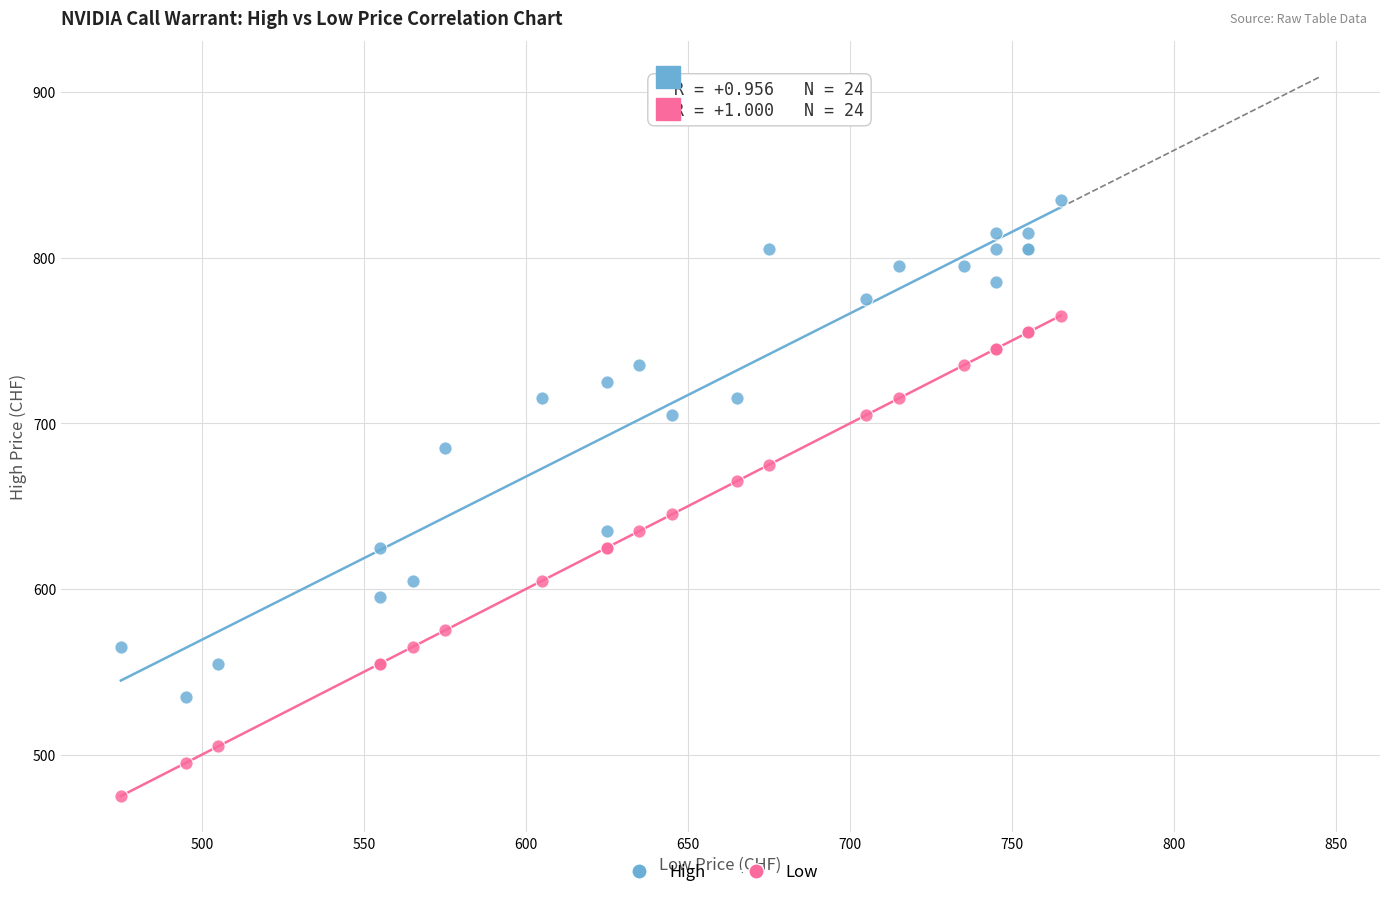

What is the X range (max minus min) for the scatter plot?

290